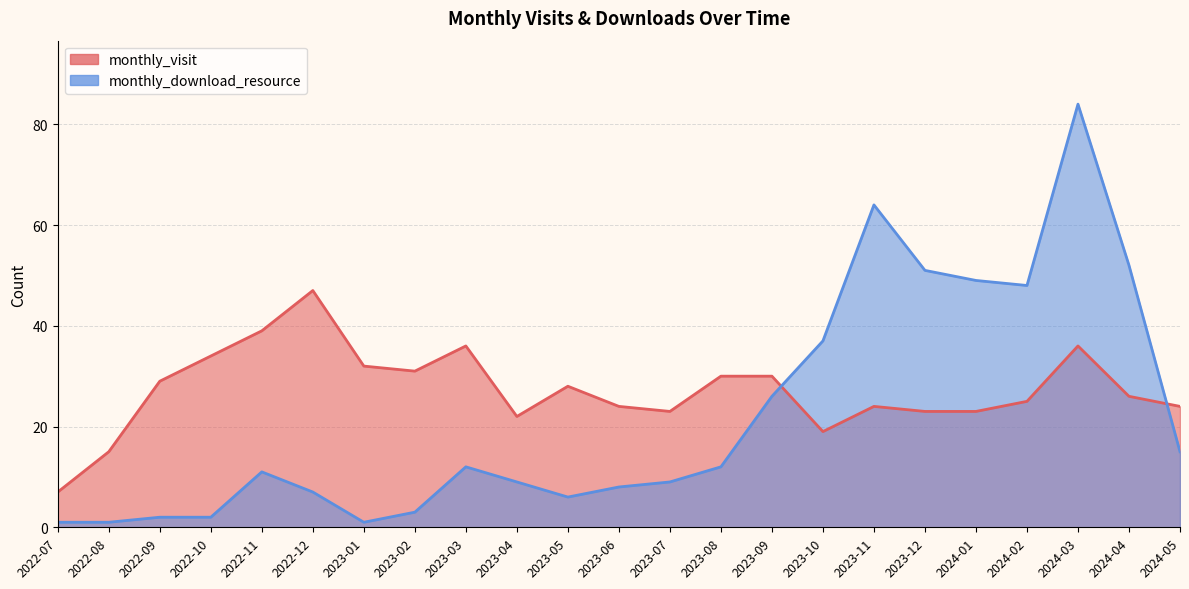

At which category is the sum across all series the highest?

2024-03